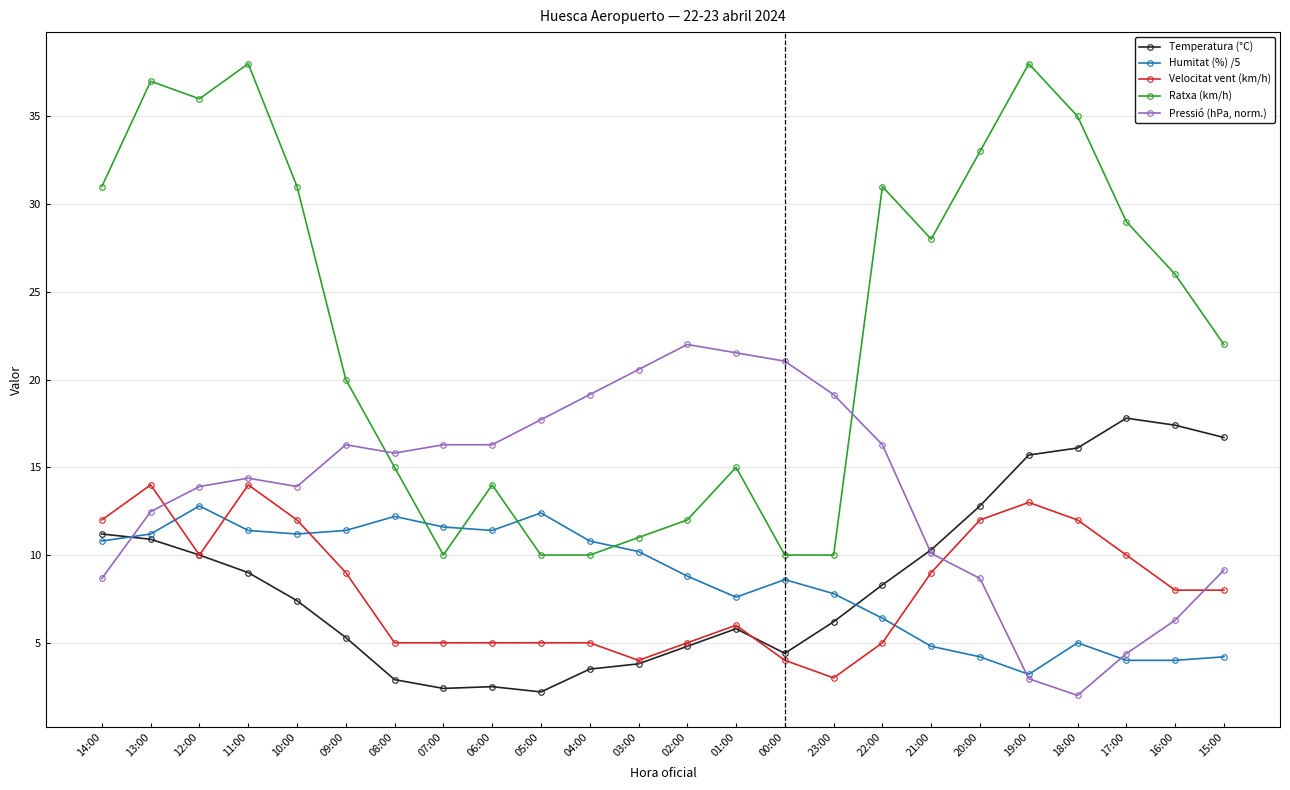

What is the average value of the Temperatura (°C) series?

8.6